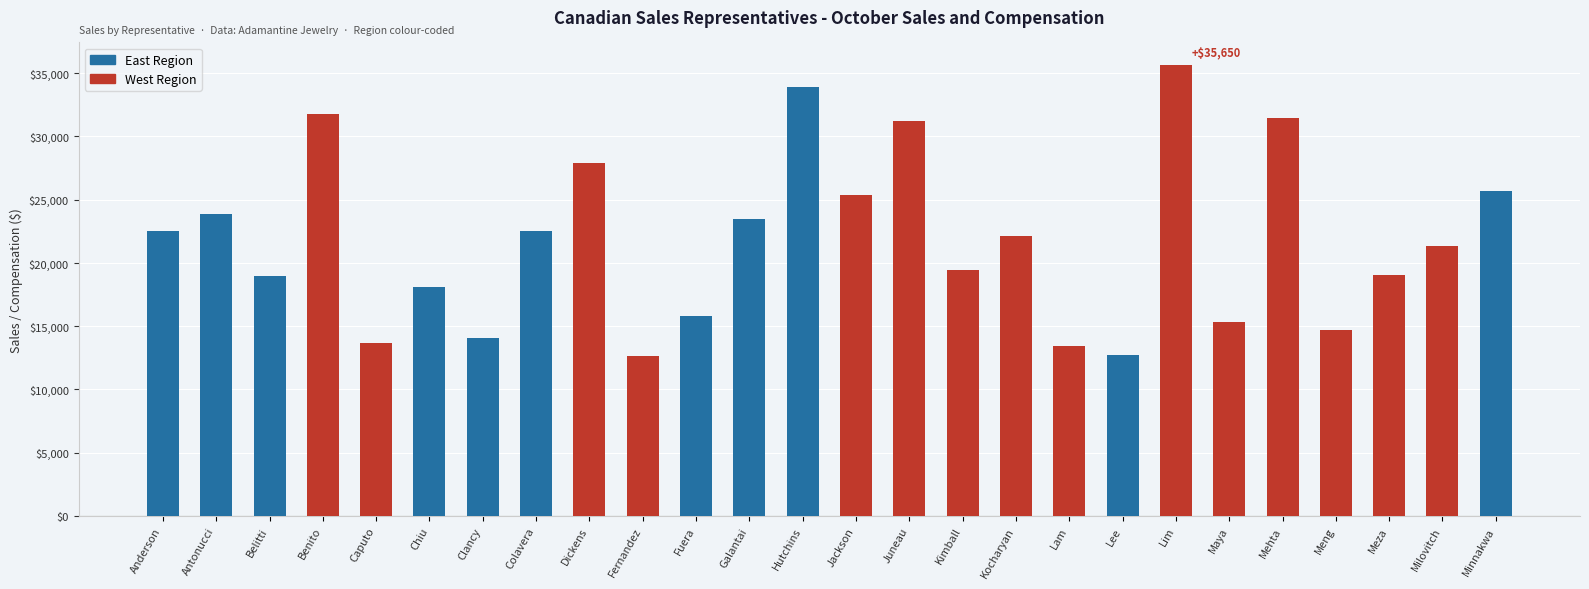

What is the minimum value shown in the chart?

12632